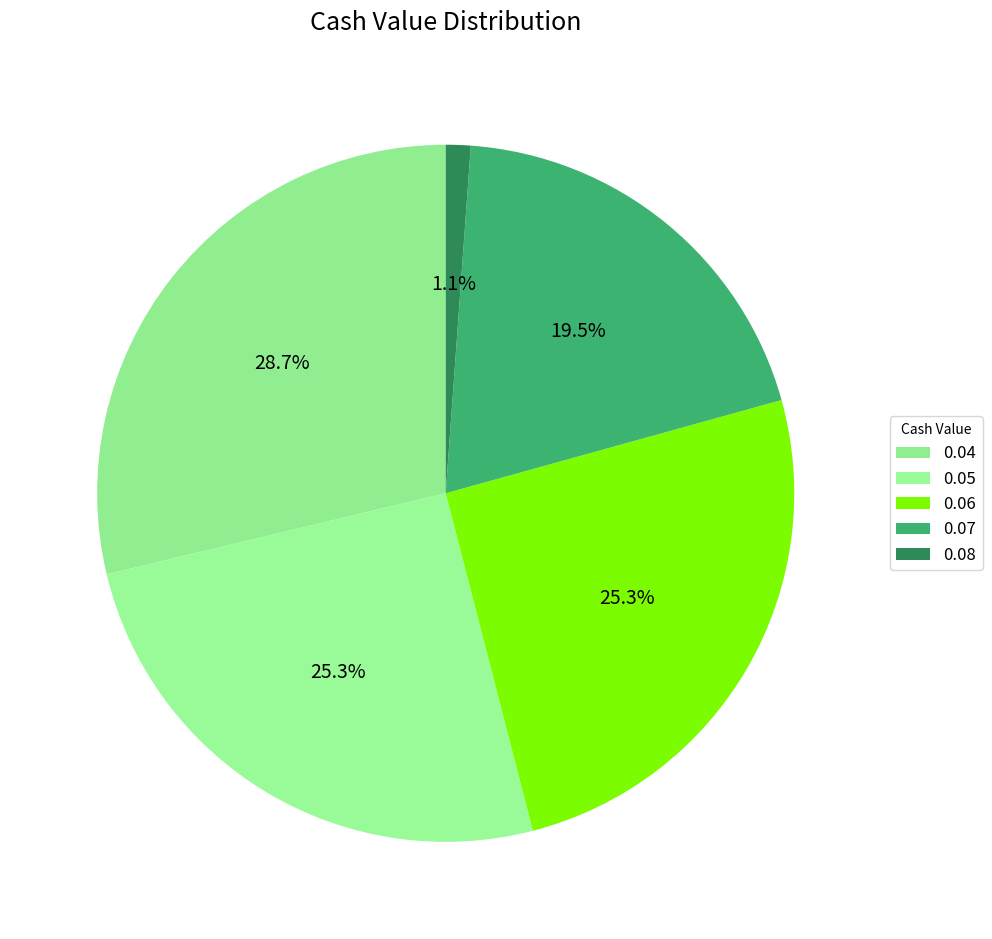

The 0.05 slice represents 23% of the pie. True or false?

False